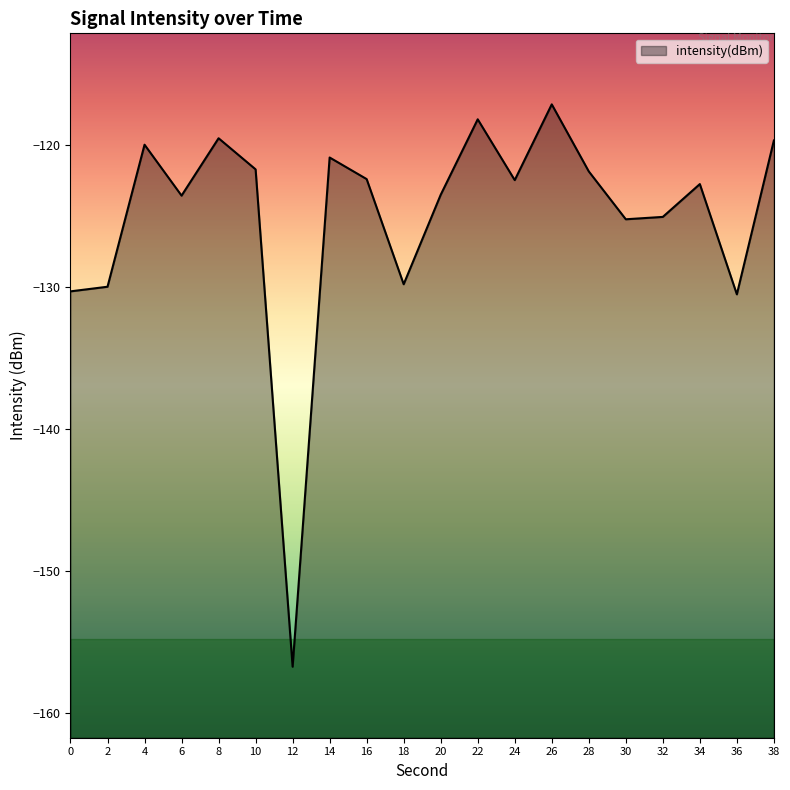

Where is the first local maximum?

4